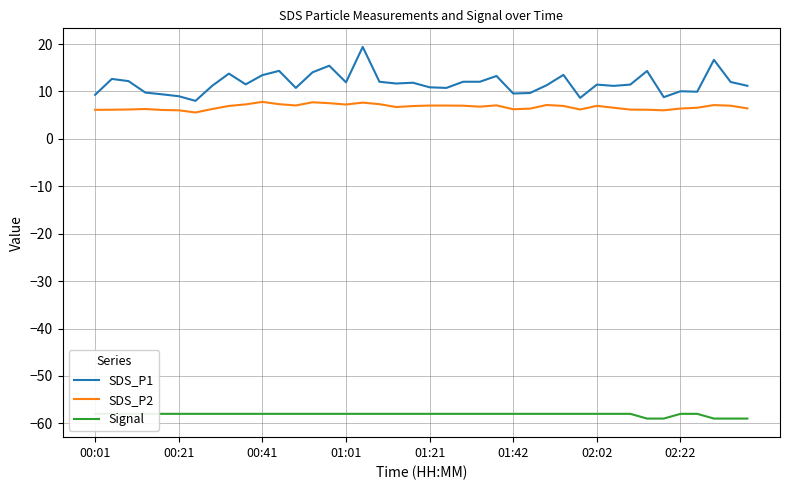

The SDS_P2 series shows 7.8 at 00:41. True or false?

True